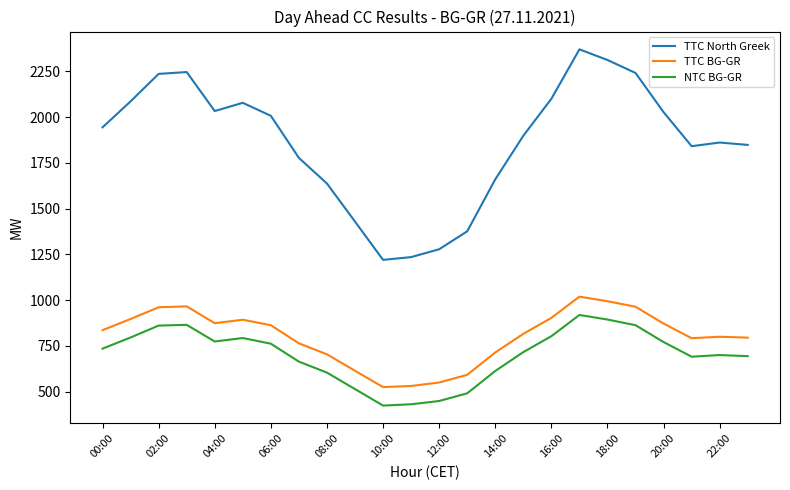

What is the sum of all NTC BG-GR values?

16827